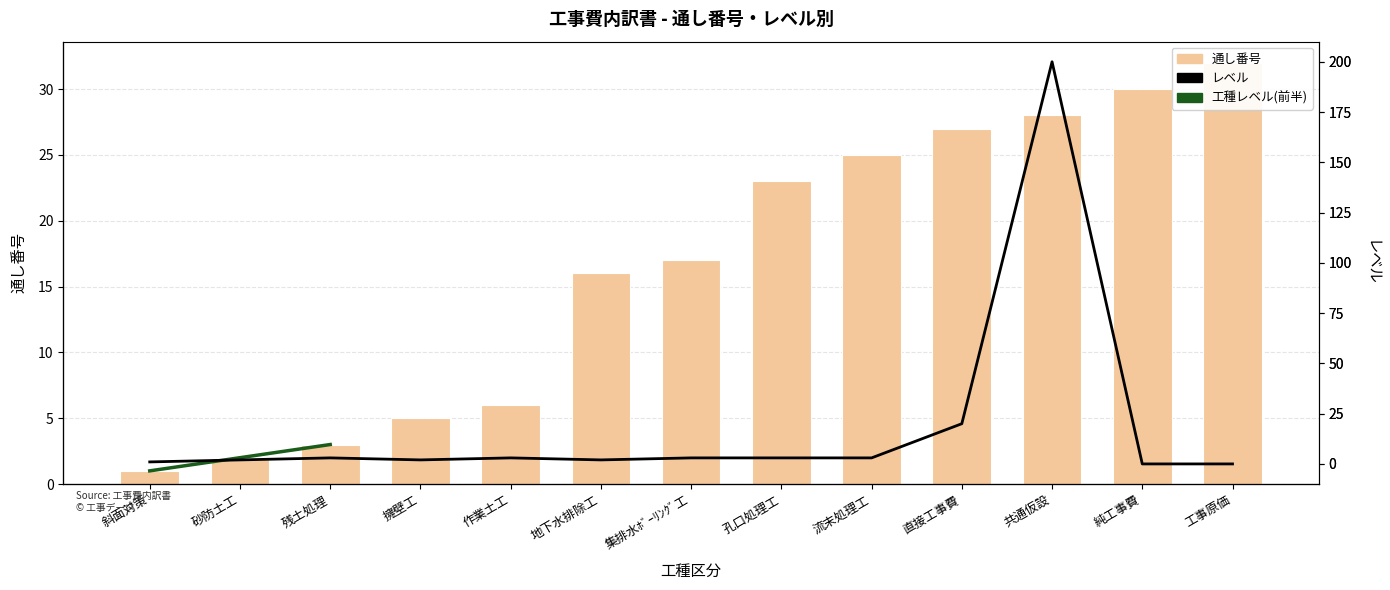

Between 斜面対策 and 集排水ﾎﾞｰﾘﾝｸﾞ工, which series saw the biggest shift?

通し番号